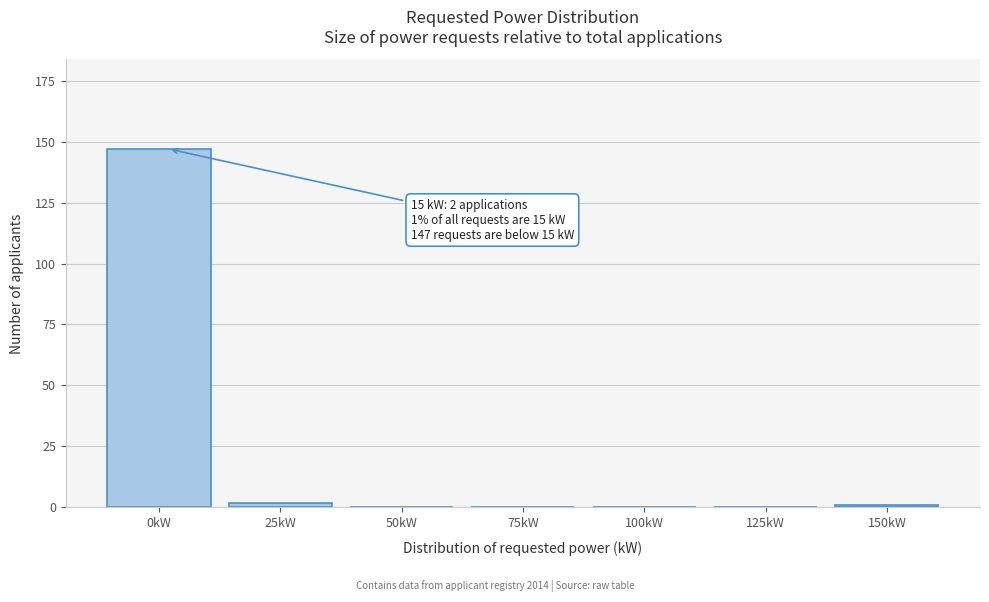

Reading left to right, extract all data points from this chart.

0kW=147	25kW=2	50kW=0	75kW=0	100kW=0	125kW=0	150kW=1